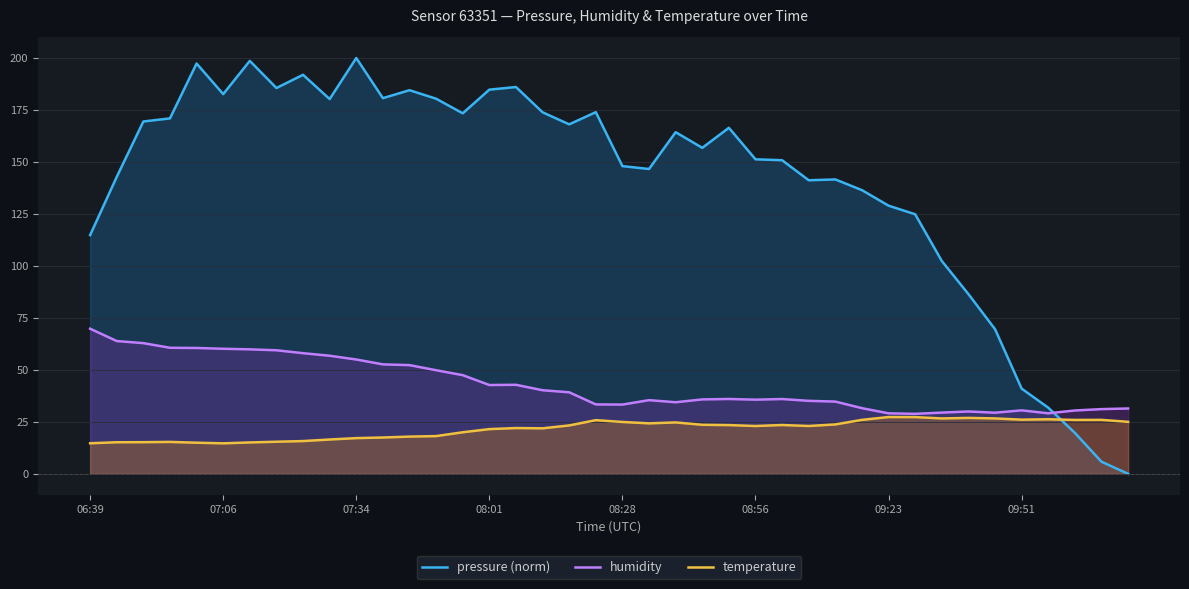

Which series has the largest total across all categories?

pressure (norm)